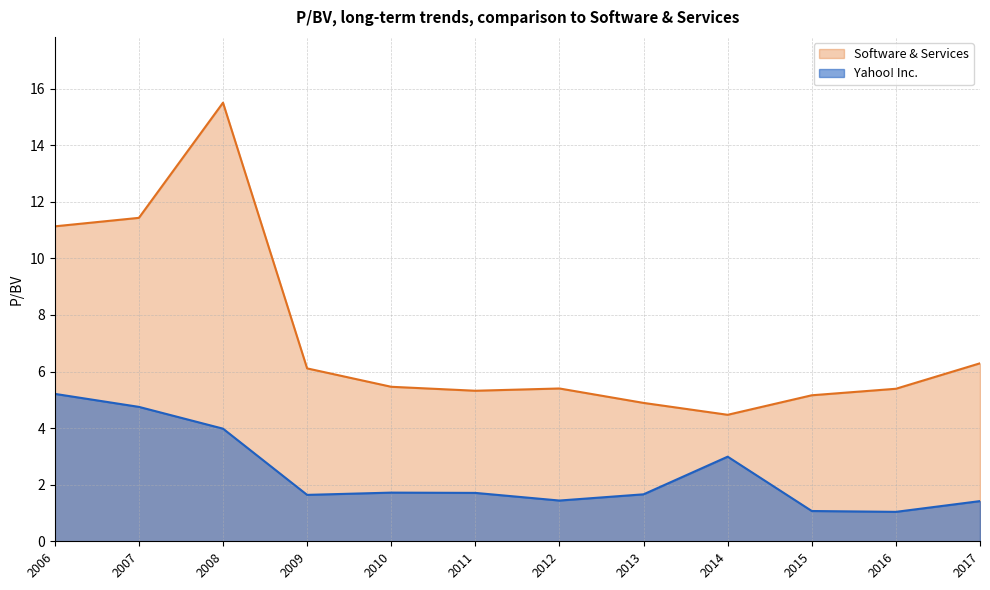

What is the sum of the Software & Services values at 2017 and 2015?

11.4